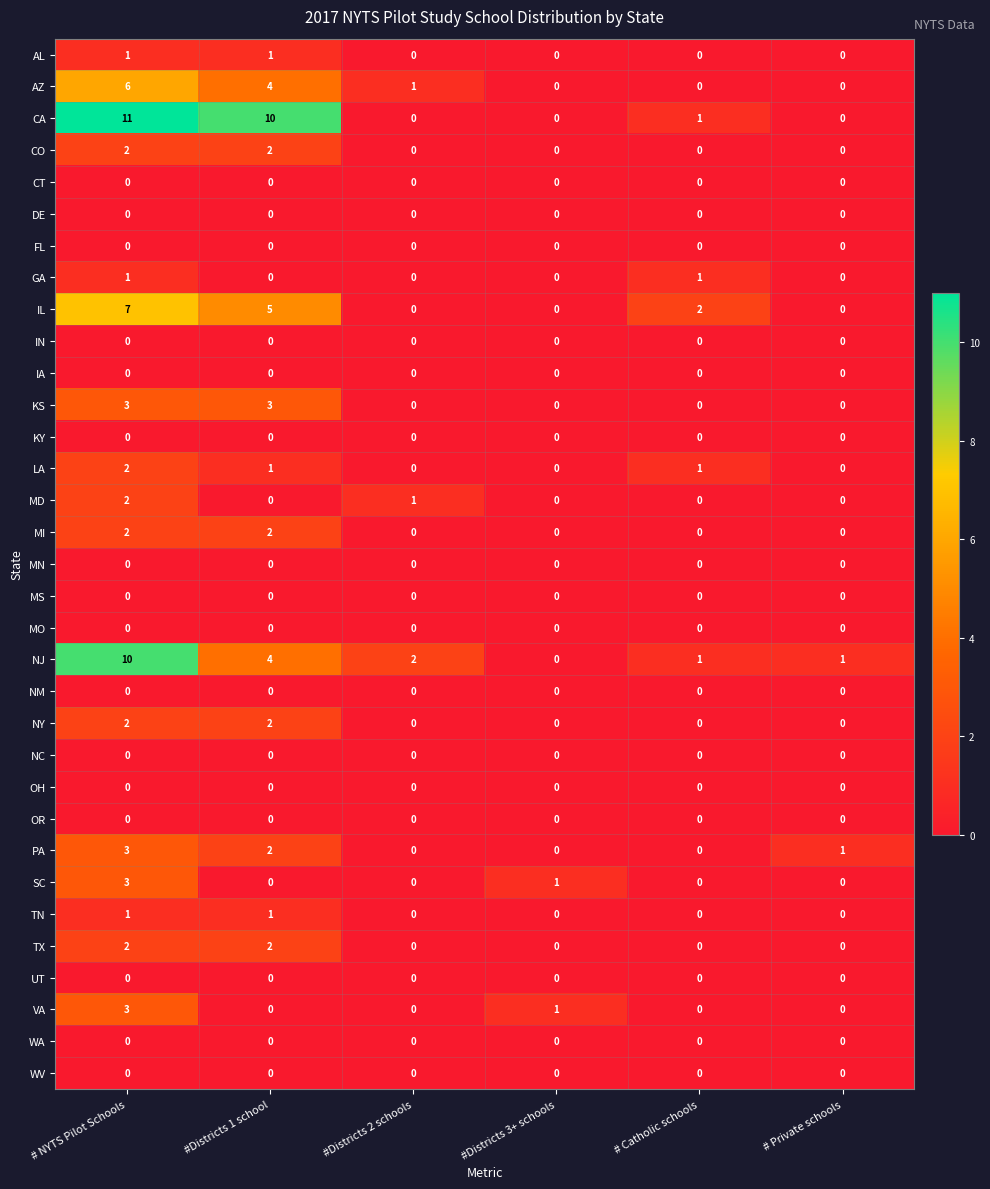

At which category is the sum across all series the highest?

# NYTS Pilot Schools